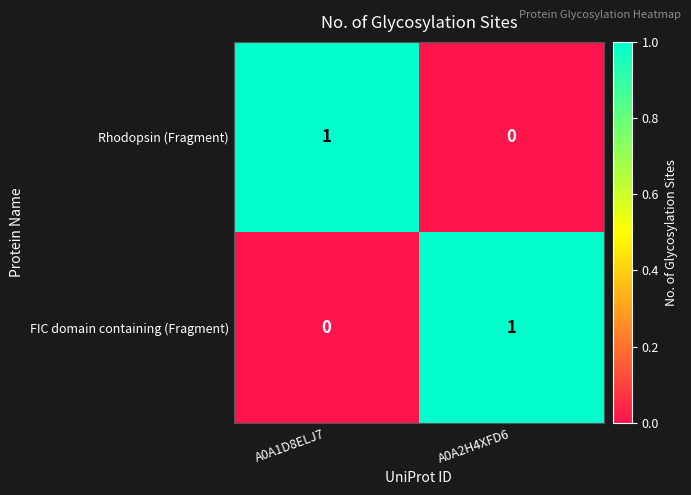

Is the value of FIC domain containing (Fragment) at A0A1D8ELJ7 greater than the value of Rhodopsin (Fragment) at A0A1D8ELJ7?

No